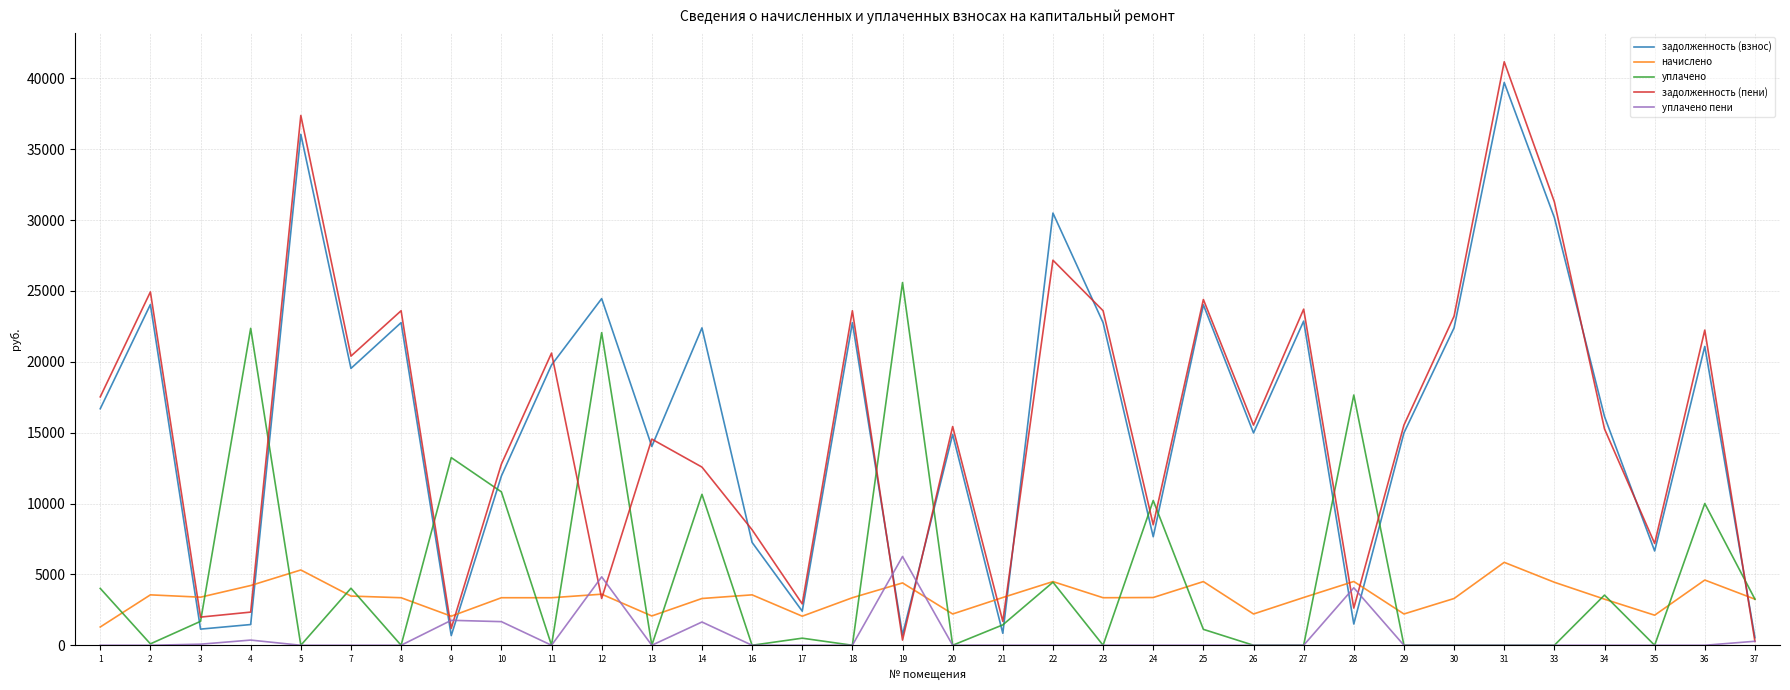

Does the chart have visible grid lines?

Yes